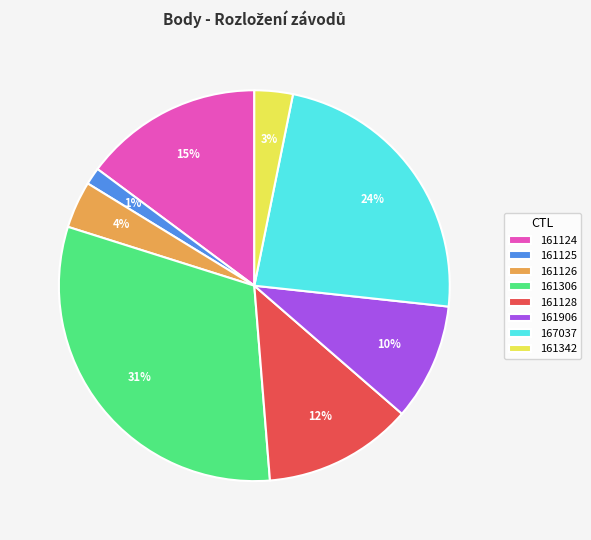

Is 161306 the majority of the pie?

No